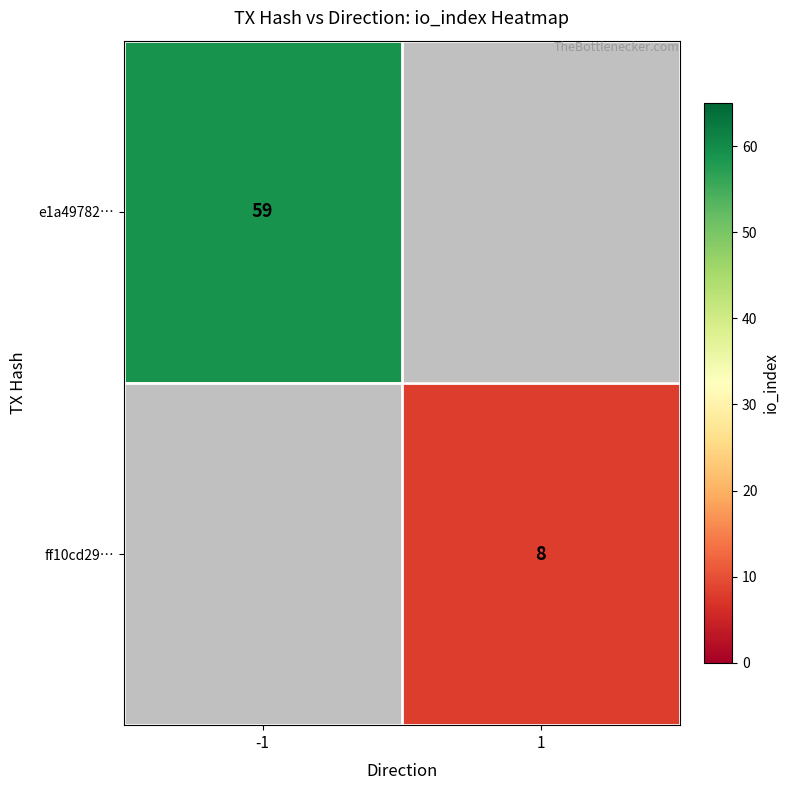

What is the greatest value displayed?

59.0